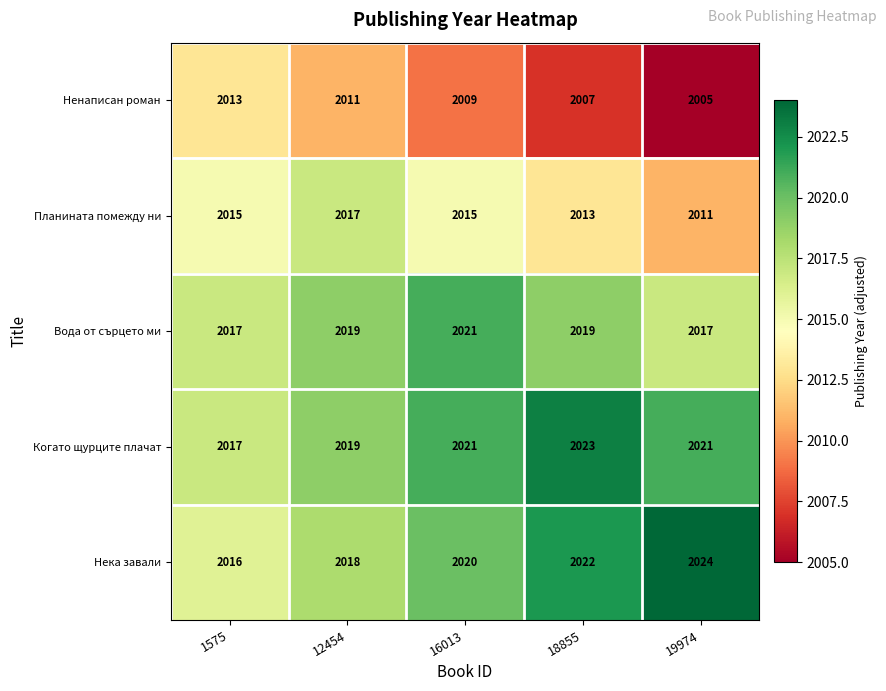

What is the sum of all Планината помежду ни values?

10071